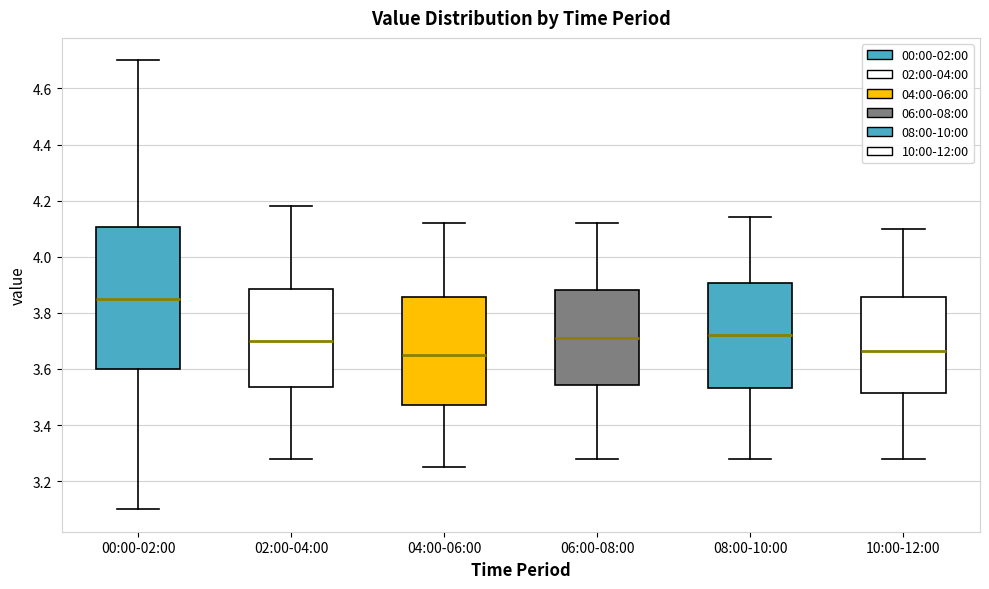

Comparing the boxes themselves (not the whiskers), which one is the tallest?

00:00-02:00